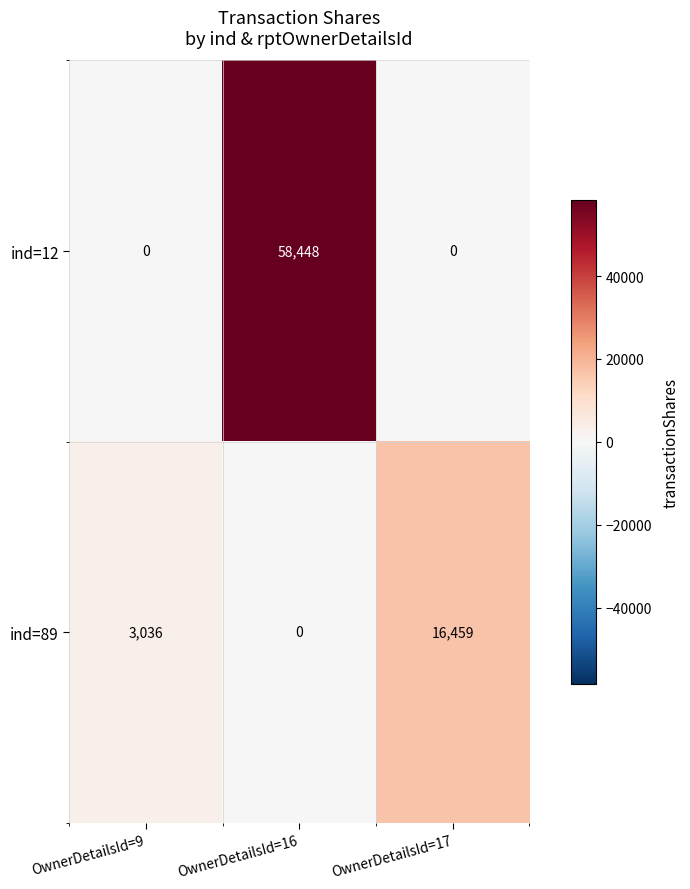

What is the greatest value displayed?

58448